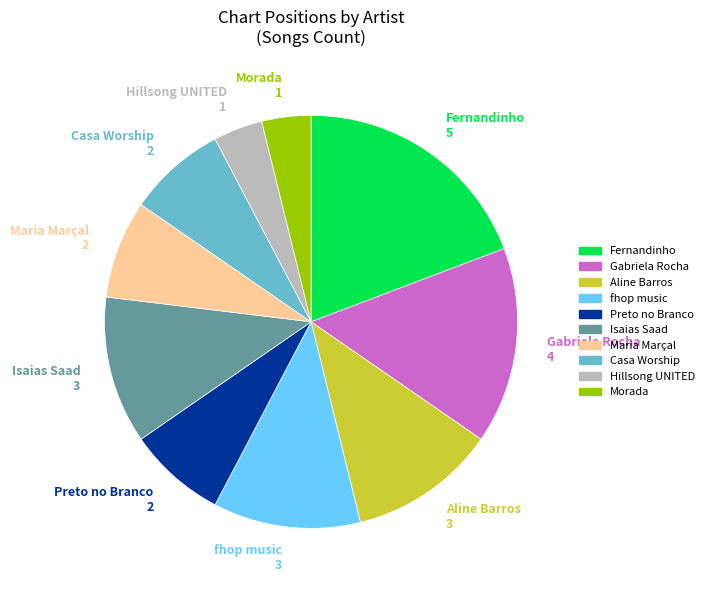

Is there any slice that represents more than half of the pie?

No